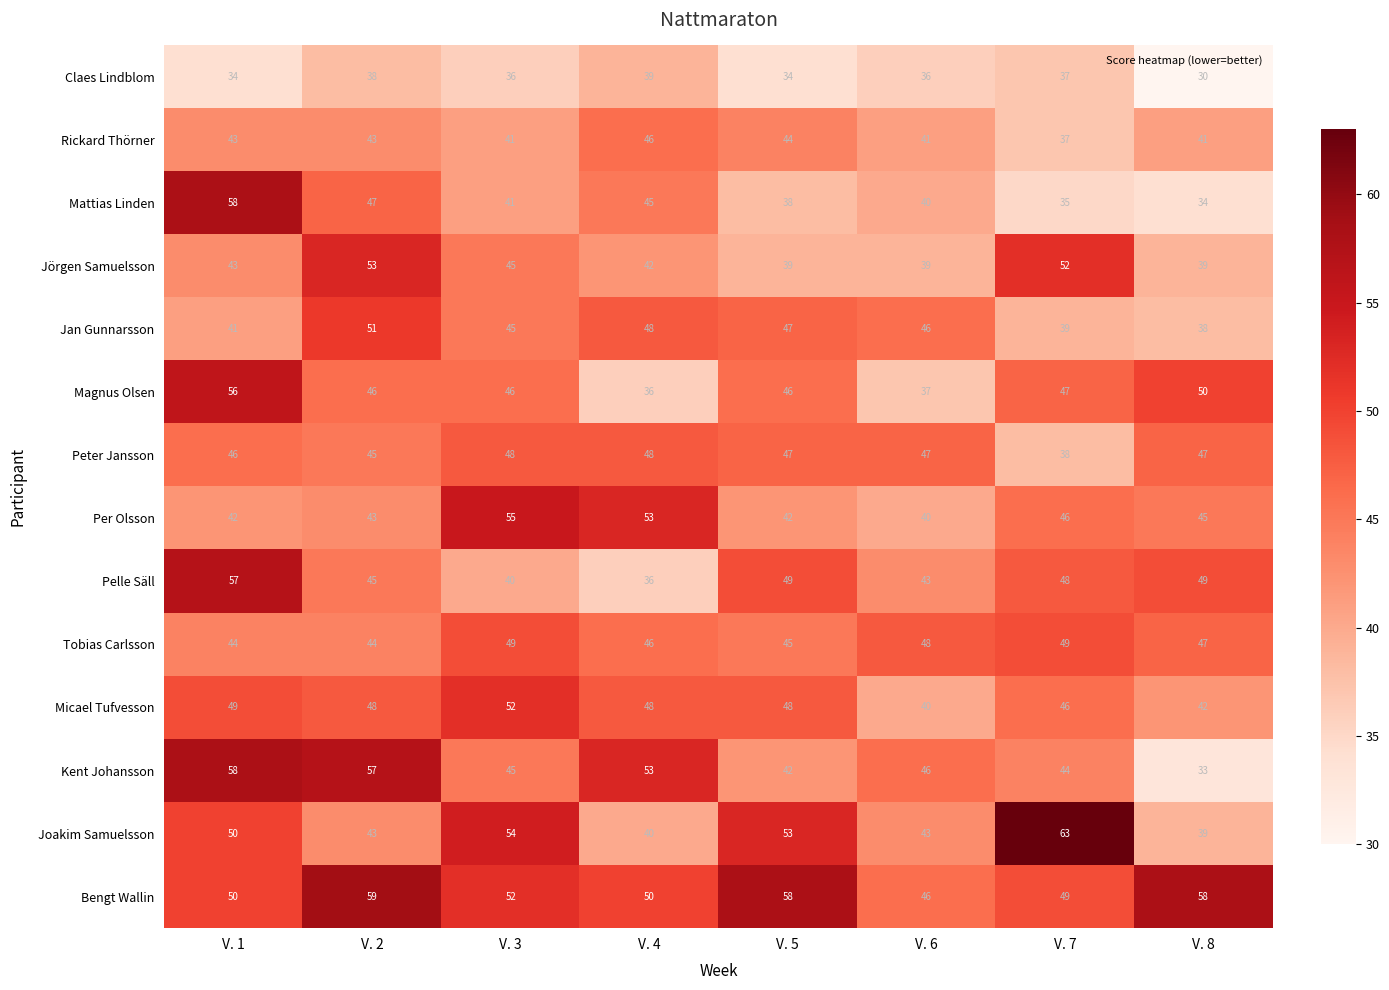

What is the total value across all series at V. 2?

662